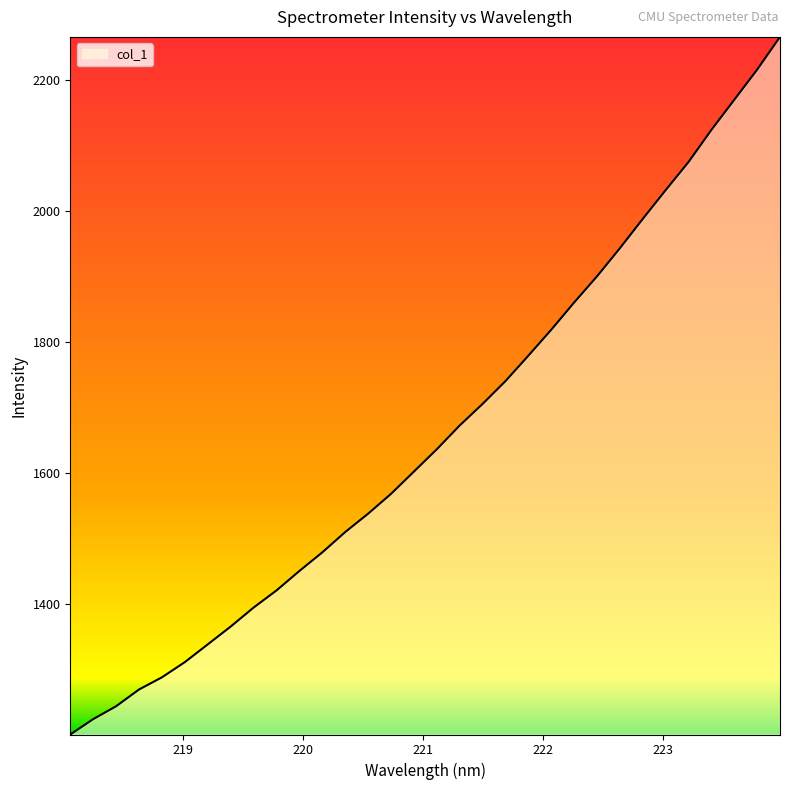

Does the chart display data point markers on the line(s)?

No